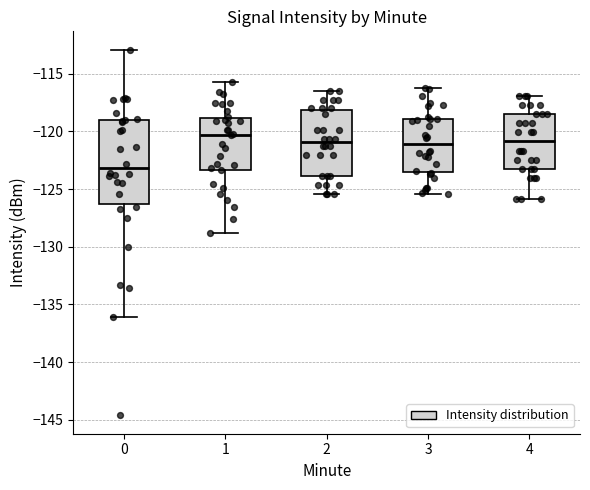

Reading left to right, transcribe this box plot: for each box, give where its median line is, the range the box spans, and where its two whiskers end, as read against the y-axis. The values are not printed on the chart, so give them approximately, as read against the axis.

0: median -123.0, box -126.5 to -119.0, whiskers -136.0 to -113.0
1: median -120.5, box -123.5 to -119.0, whiskers -129.0 to -115.5
2: median -121.0, box -124.0 to -118.0, whiskers -125.5 to -116.5
3: median -121.0, box -123.5 to -119.0, whiskers -125.5 to -116.0
4: median -121.0, box -123.0 to -118.5, whiskers -126.0 to -117.0